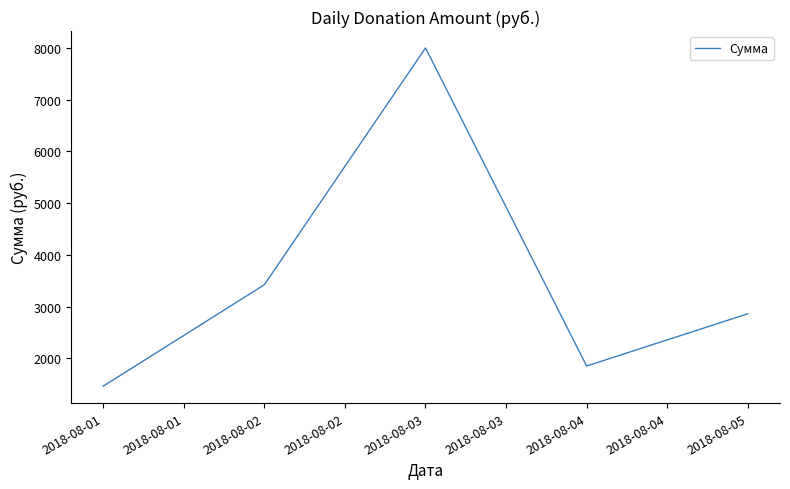

True or false: there are more than 0 points higher than both neighbors.

True